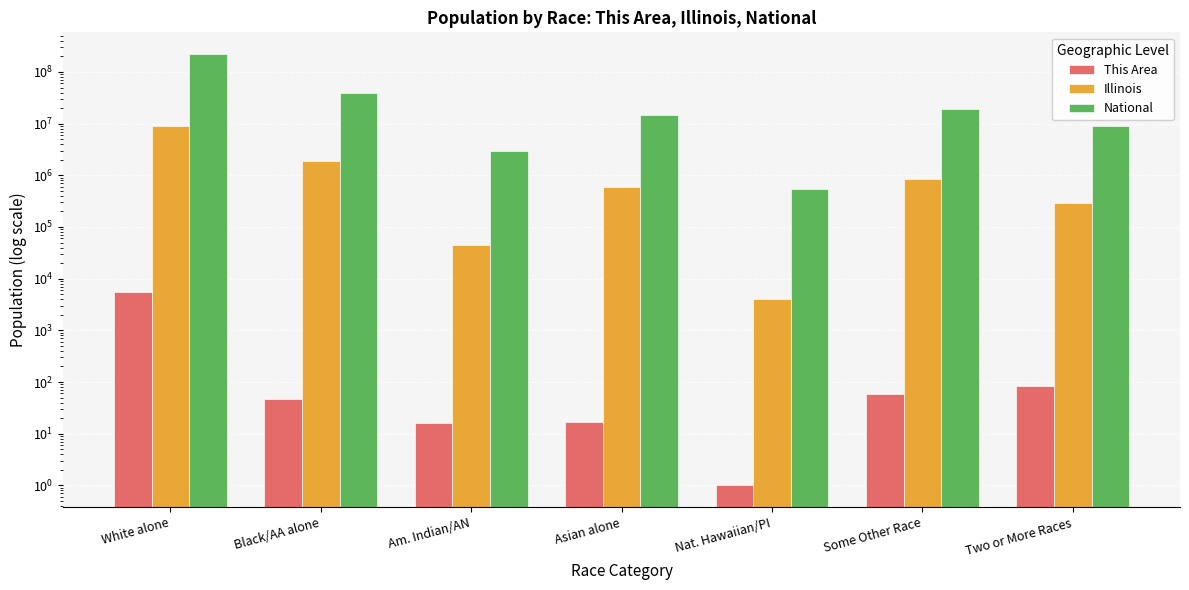

Rank the series by their maximum value, from lowest to highest.

This Area, Illinois, National